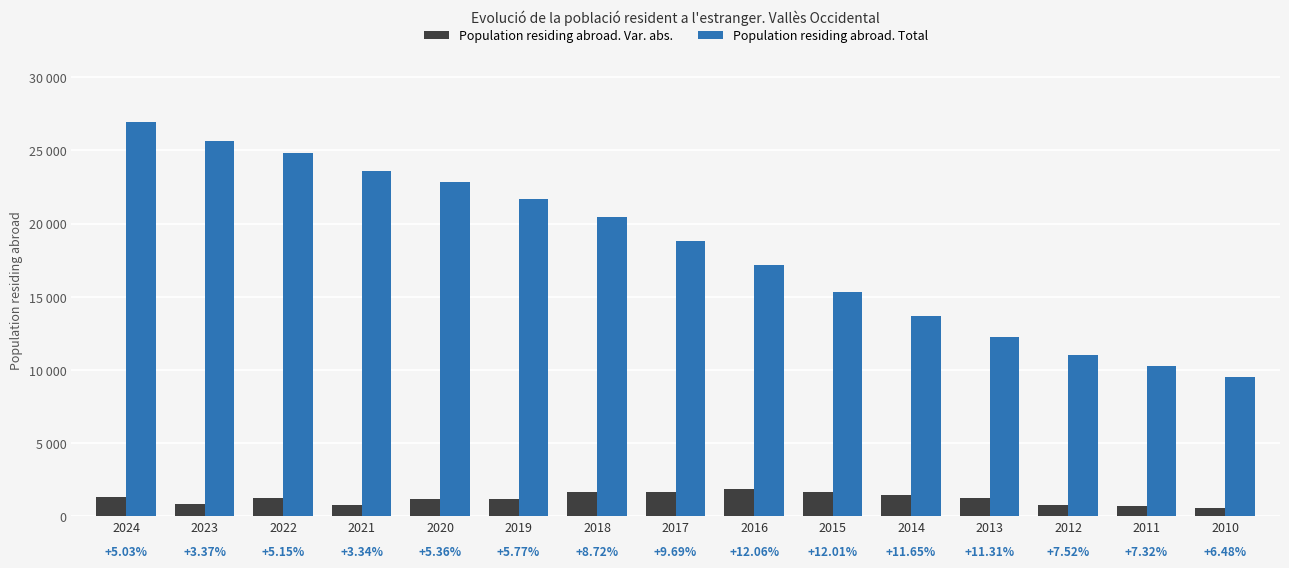

List the labels in order of Population residing abroad. Total value, largest first.

2024, 2023, 2022, 2021, 2020, 2019, 2018, 2017, 2016, 2015, 2014, 2013, 2012, 2011, 2010